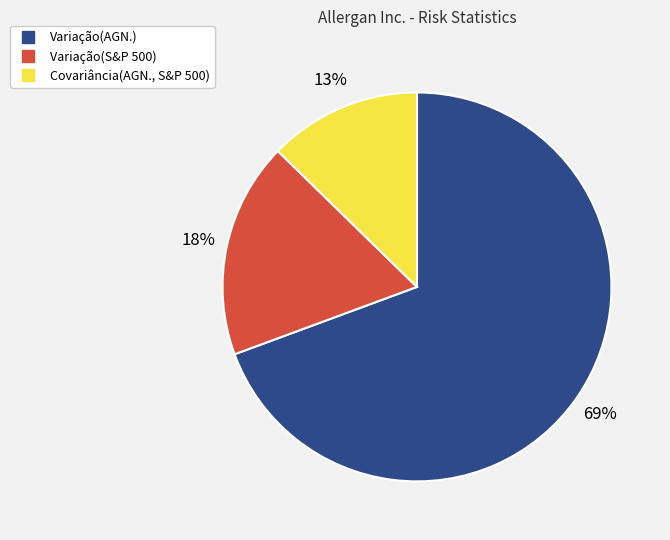

Which category accounts for the majority?

Variação(AGN.)